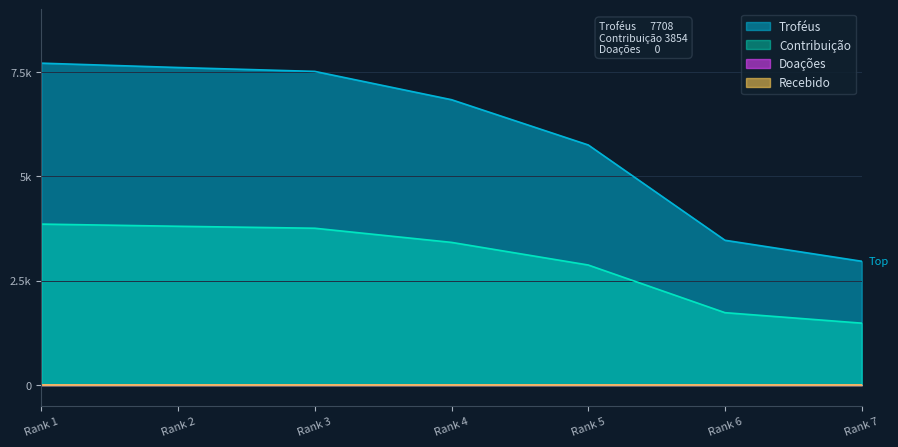

Is the value of Troféus at 3 greater than the value of Contribuição at 6?

Yes